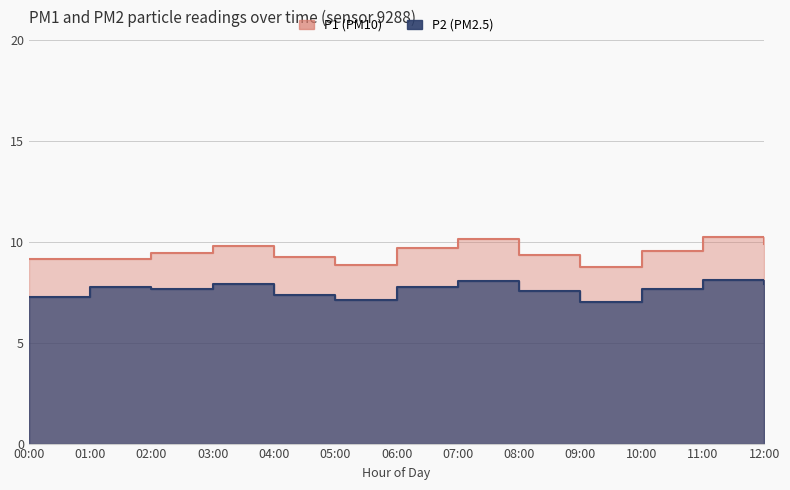

Which has a higher value, 07:00 or 04:00?

07:00